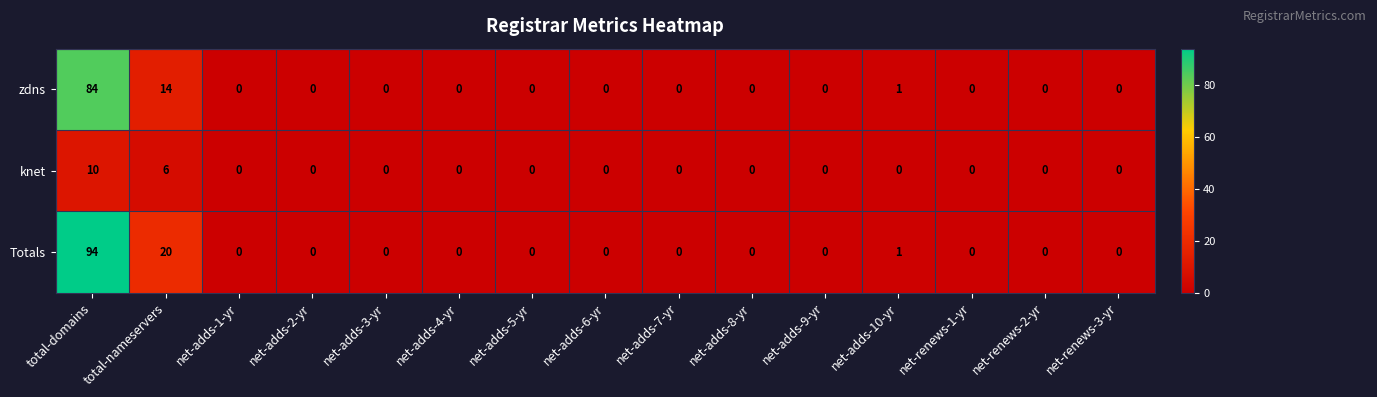

What is the greatest value displayed?

94